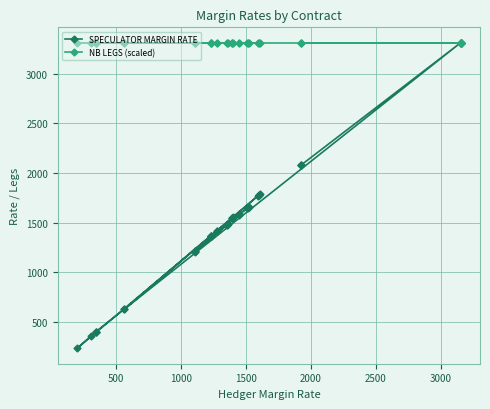

True or false: SPECULATOR MARGIN RATE and NB LEGS (scaled) cross at least once.

False